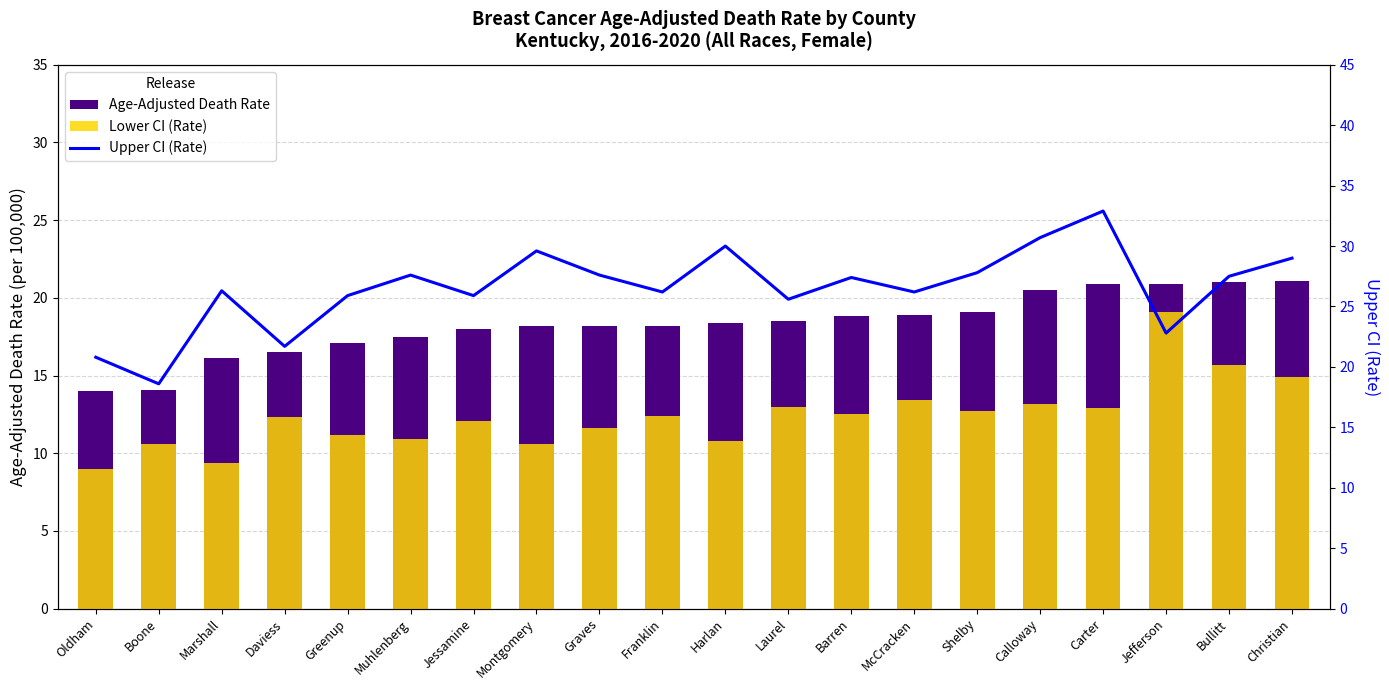

At which label does Age-Adjusted Death Rate first exceed 18?

Montgomery